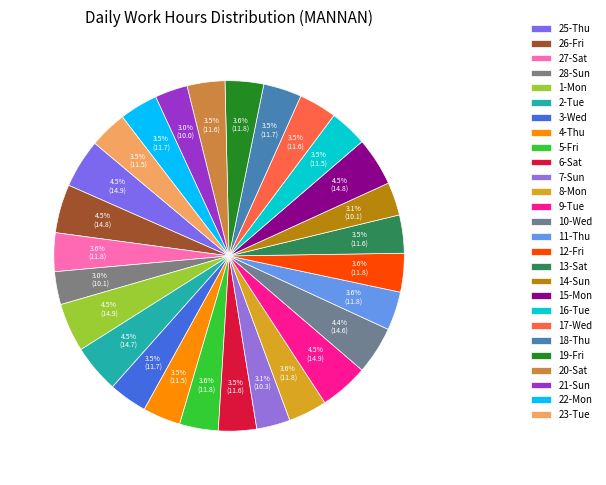

Does 1-Mon account for over 50% of the chart?

No